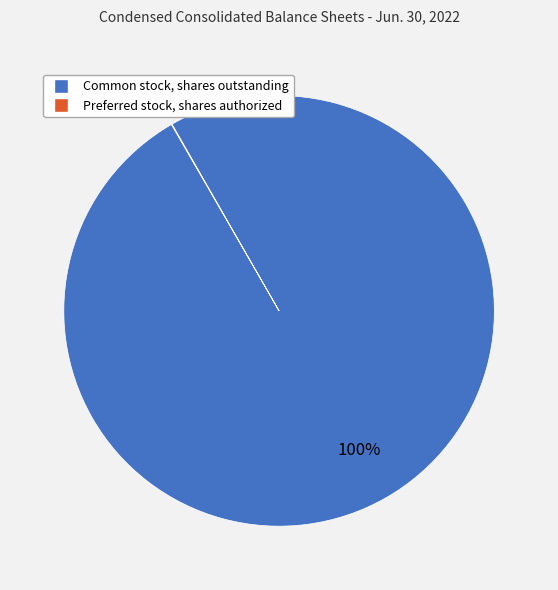

To the nearest percent, what is the difference between the largest and smallest slice percentages?

100%